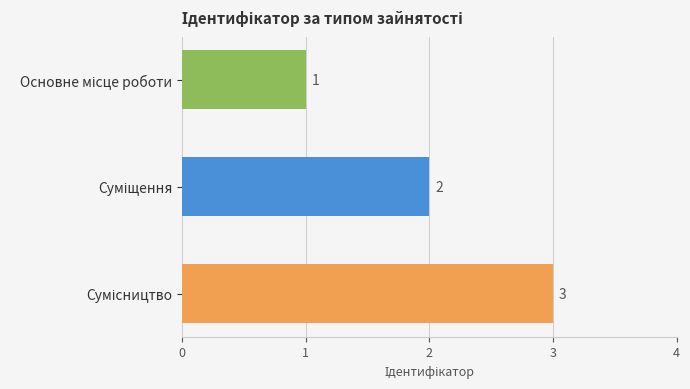

What is the greatest value displayed?

3